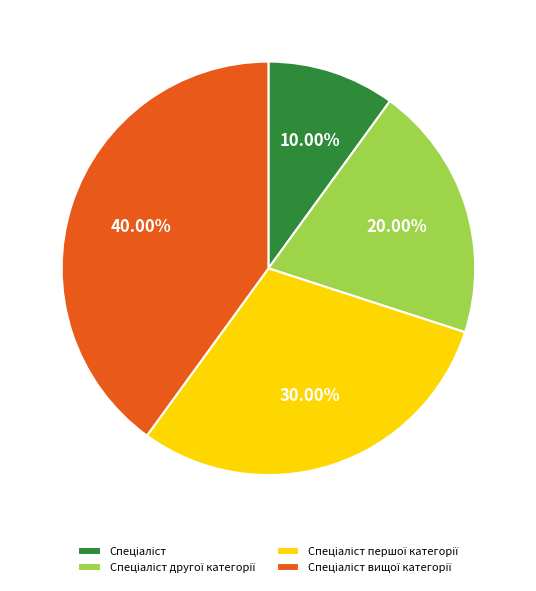

Is there any slice that represents more than half of the pie?

No